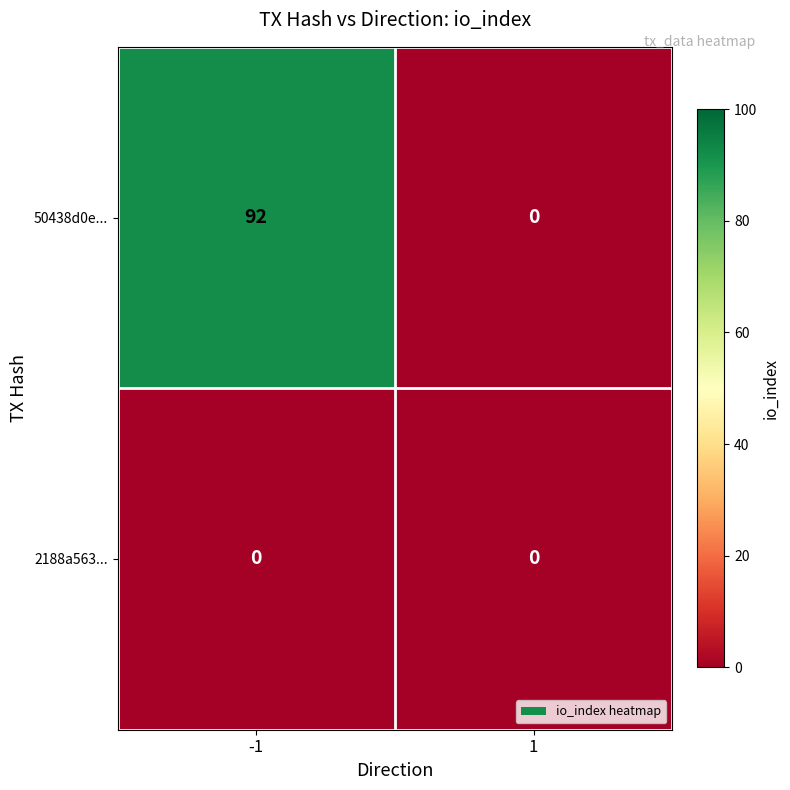

Read the 50438d0e... value at -1, to the nearest 5.

90